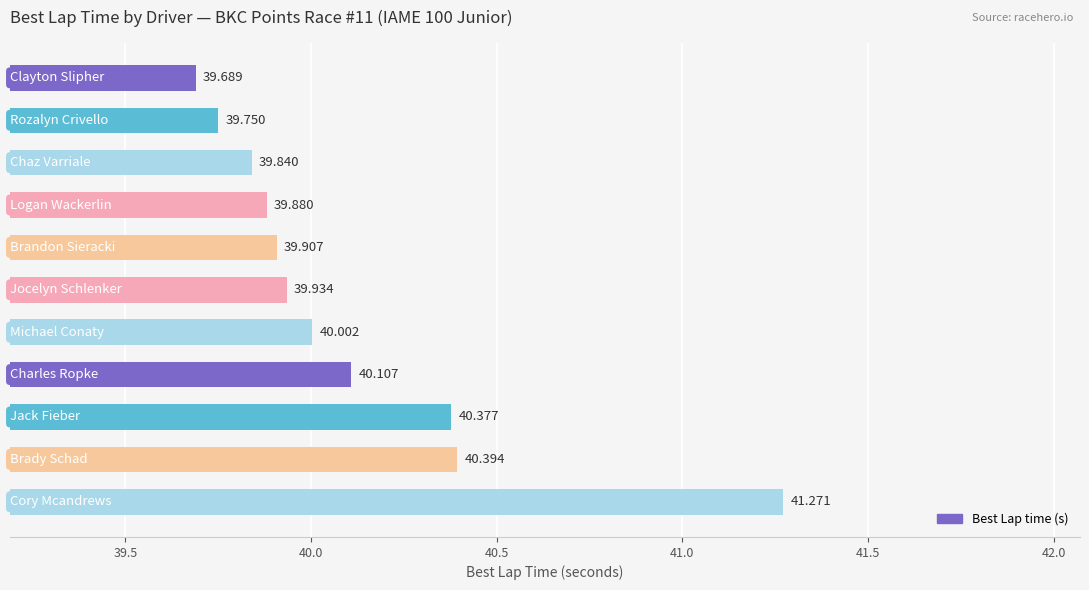

How many bars are there in total?

11